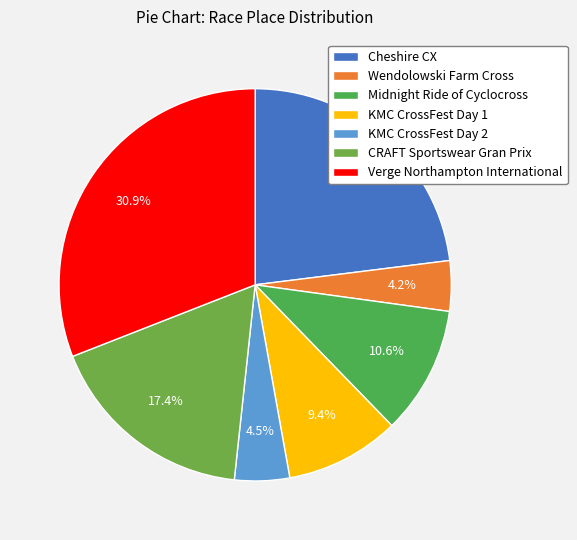

Is it true that Wendolowski Farm Cross is 13% of the pie?

False